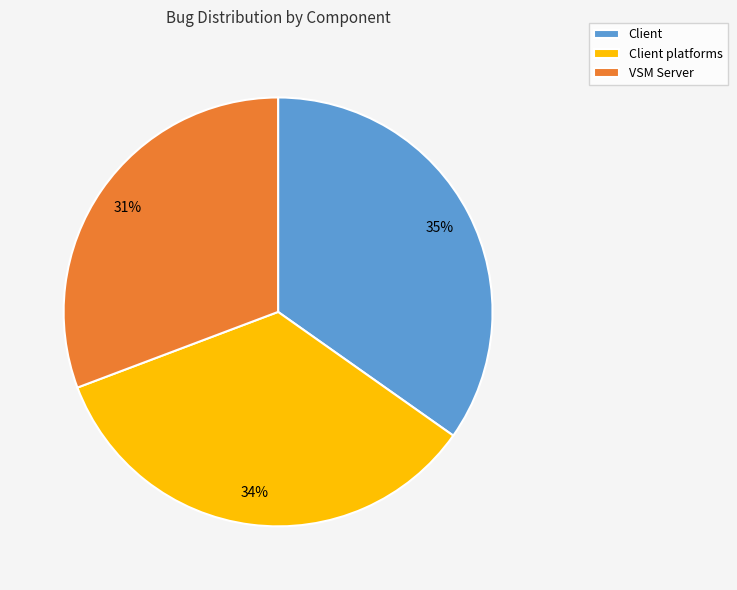

Is it true that VSM Server is 25% of the pie?

False